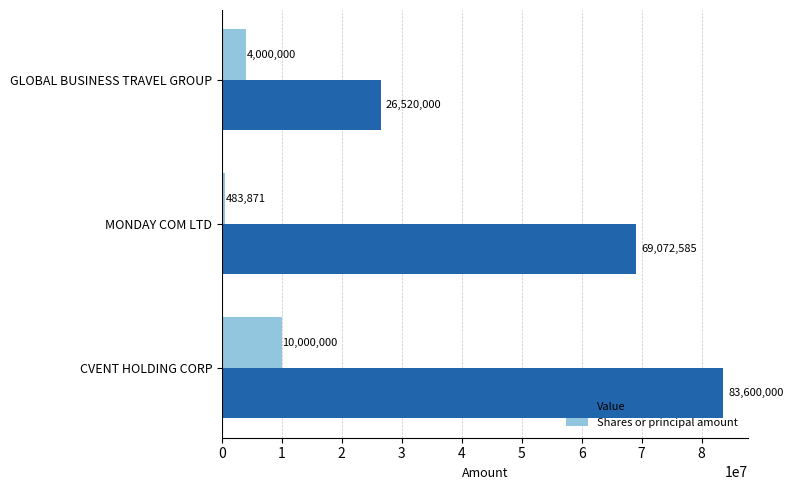

What is the highest value of the Value series?

83600000